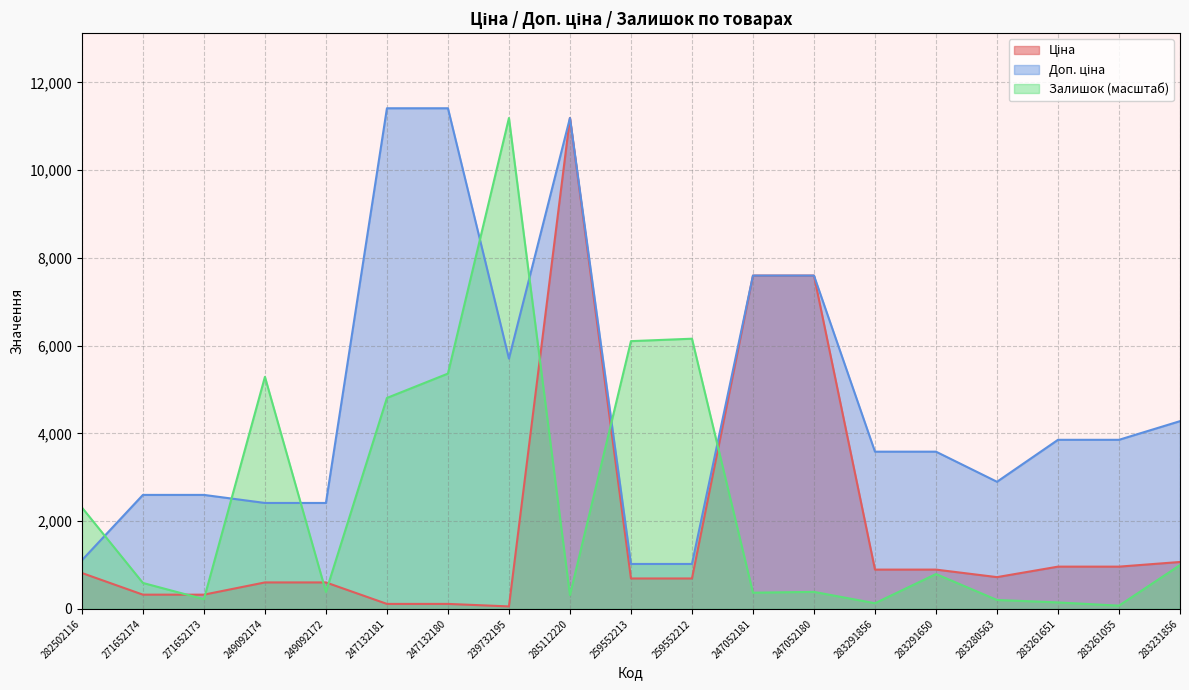

What is the total value across all series at 247132181?

16332.2